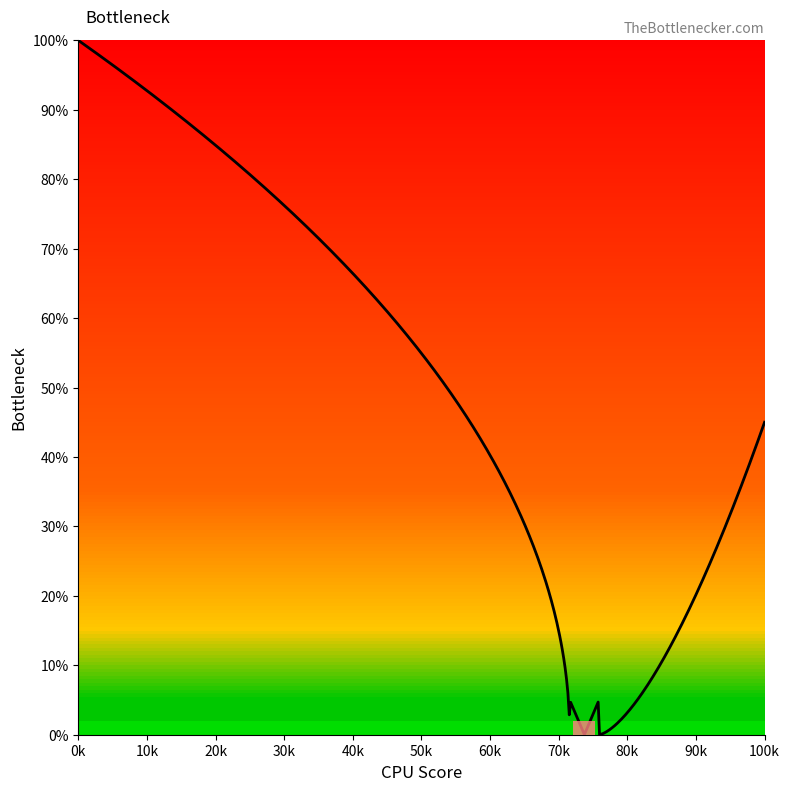

What is the maximum value shown in the chart?

100.0